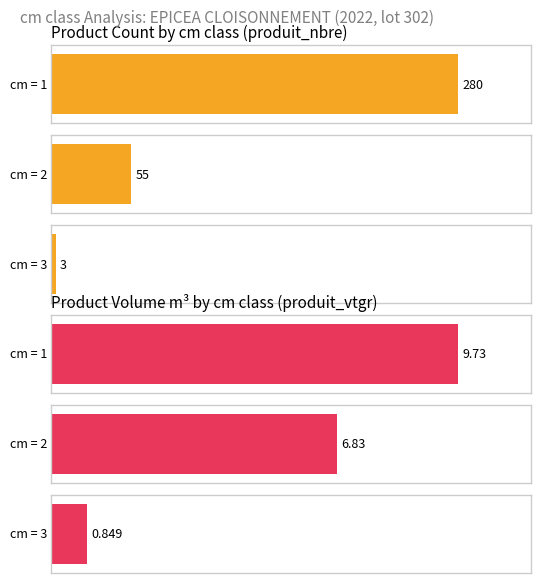

Which has a higher value, 3 or 1?

1